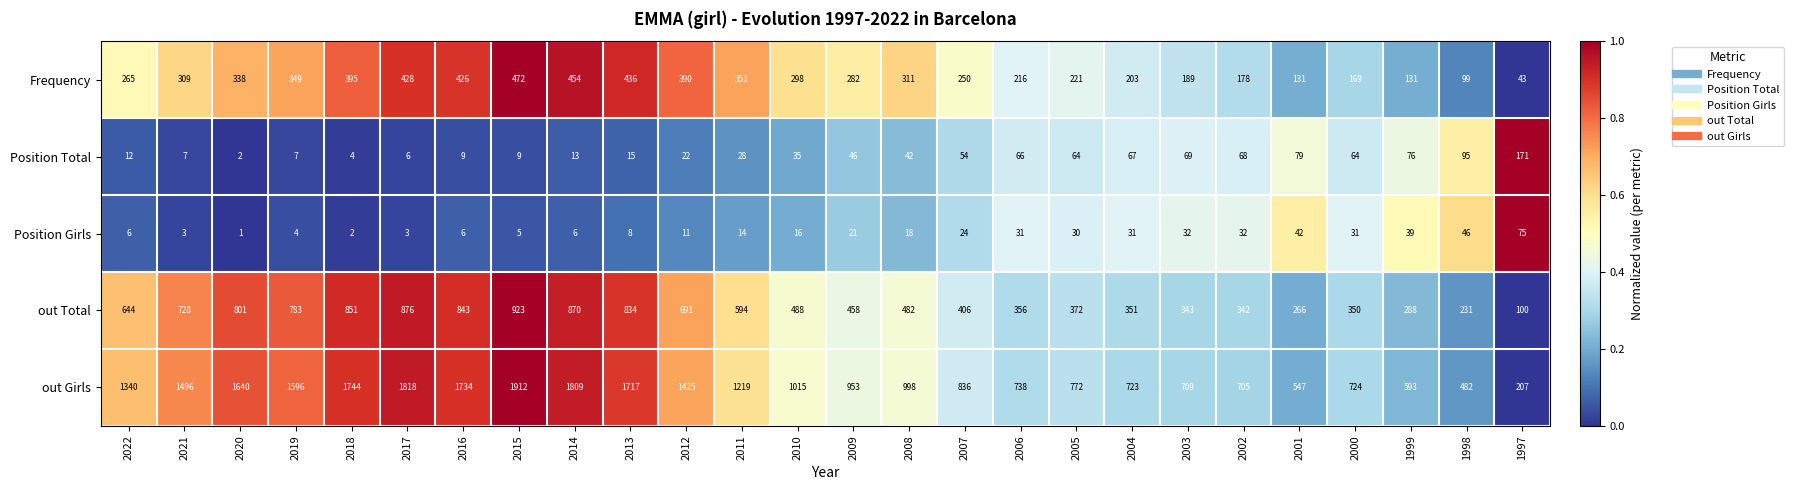

At which label does out Total first exceed 488?

2022